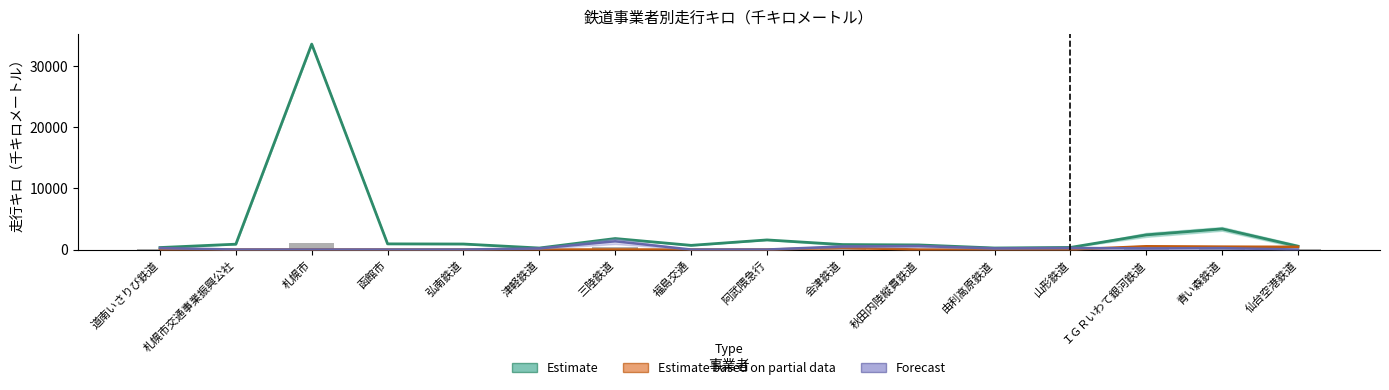

What is the difference between the maximum and minimum values in the Estimate based on partial data series?

535.0